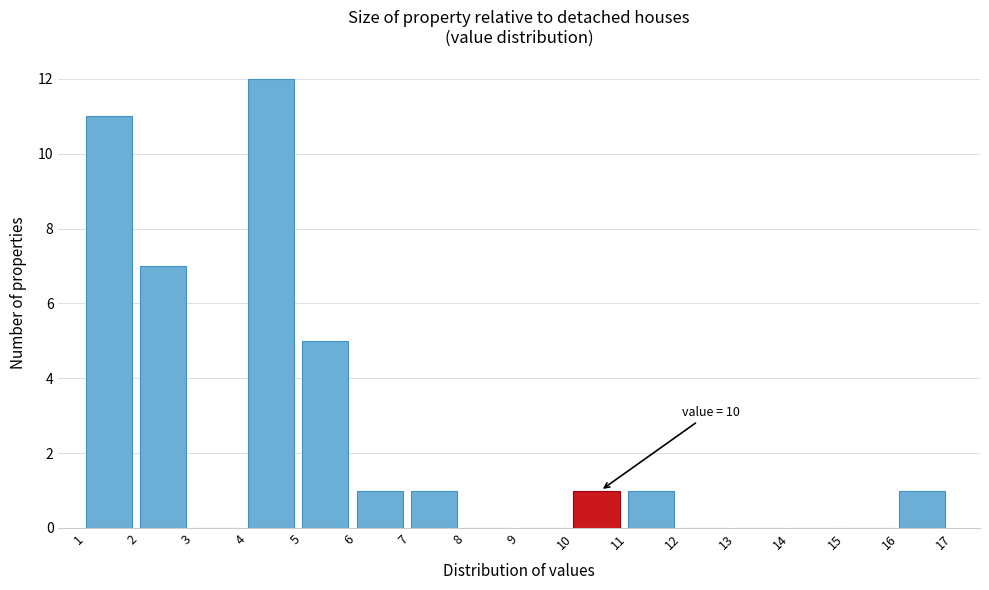

Which range on the x-axis has the tallest bar?

4 to 5